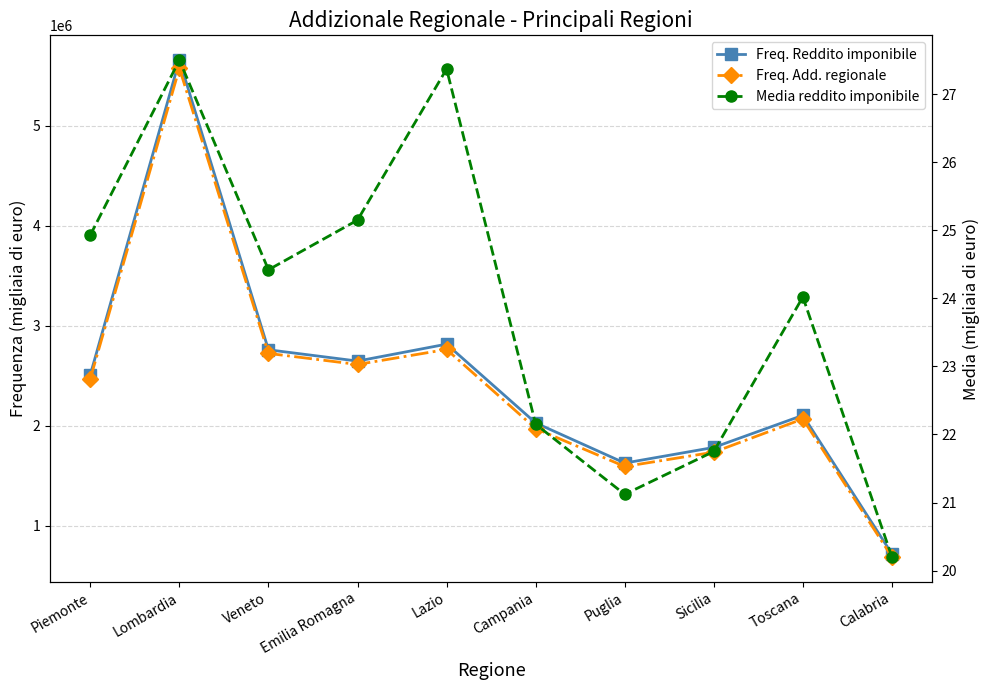

At which category does Freq. Add. regionale reach its first local valley?

Emilia Romagna